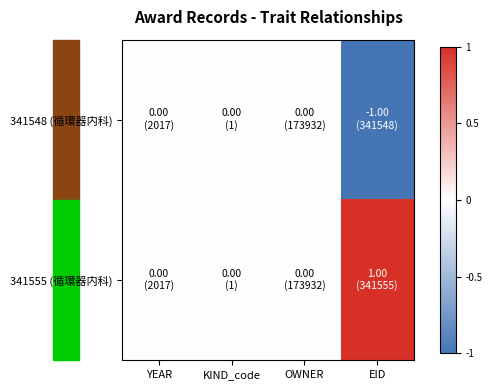

At which category is the sum across all series the highest?

YEAR